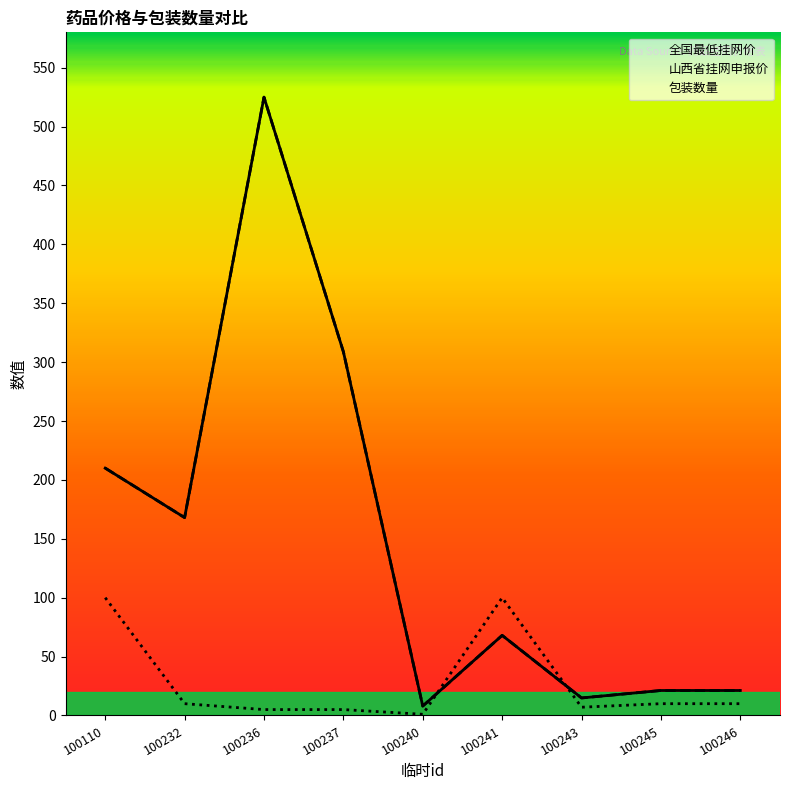

At which label is 包装数量 closest to 50?

100232